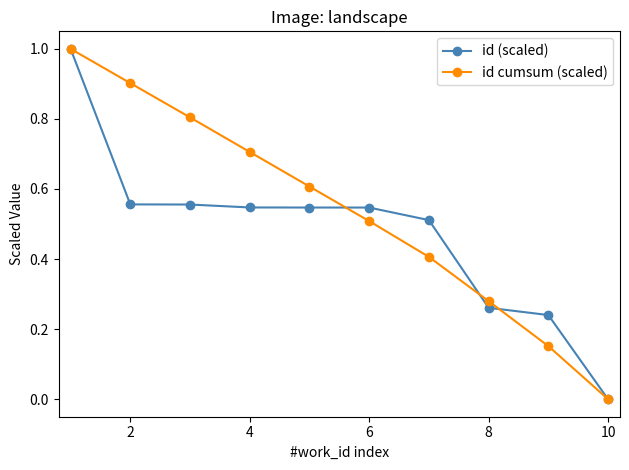

What is the greatest value displayed?

1.0